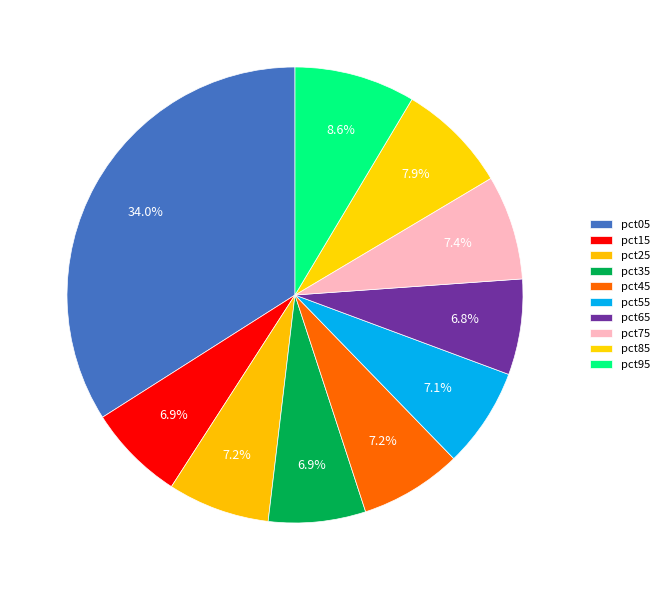

To the nearest percent, what portion does pct15 represent?

7%